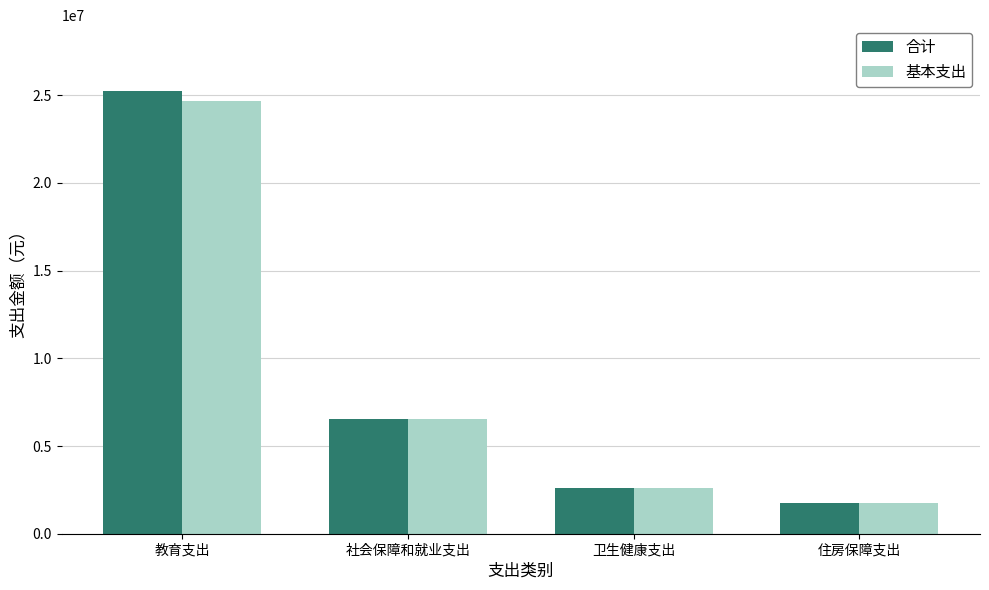

Is it true that 基本支出 equals 6514509.7 at 社会保障和就业支出?

True